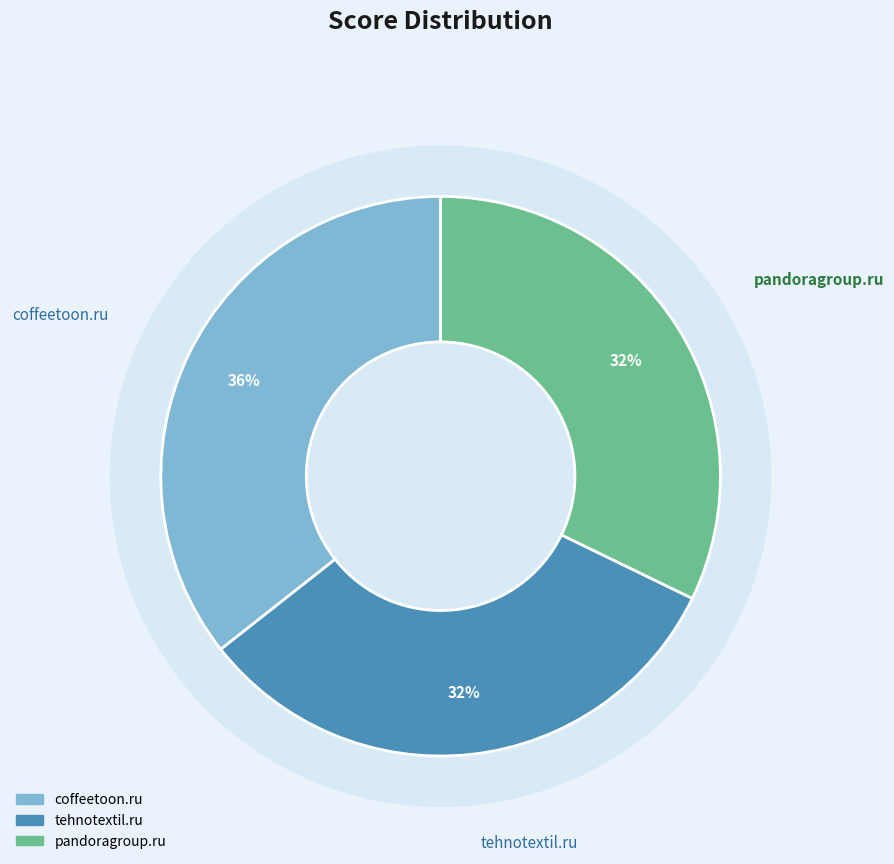

Which has a higher value, coffeetoon.ru or pandoragroup.ru?

coffeetoon.ru